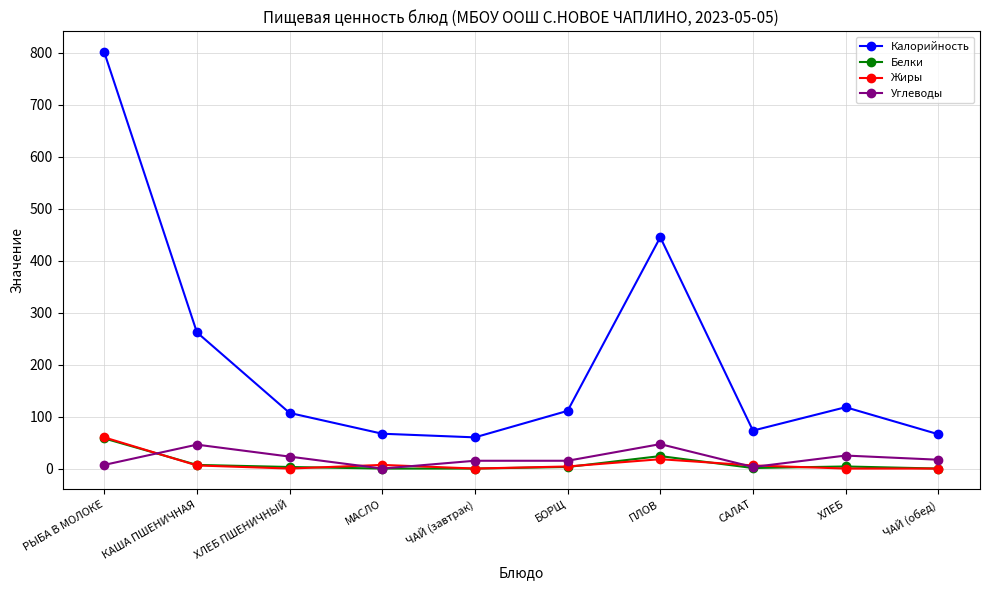

True or false: Углеводы has more than 1 interior local peaks.

True